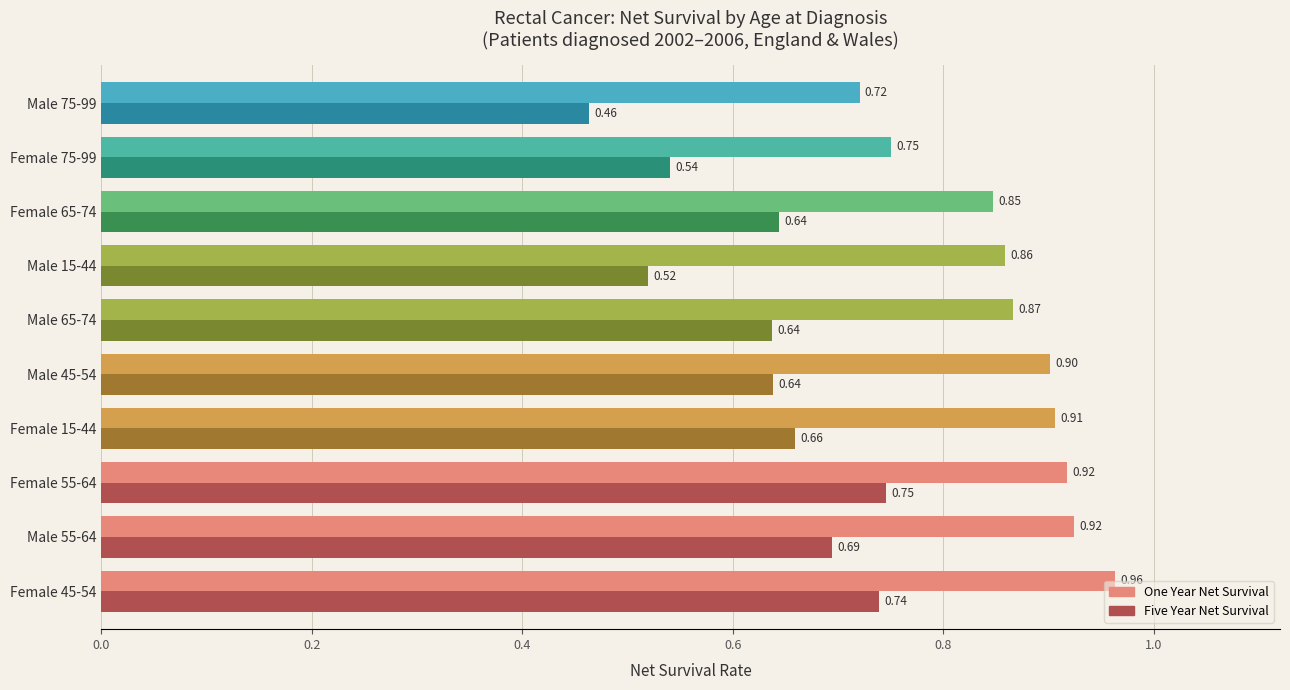

What is the total value across all series at Female 75-99?

1.3